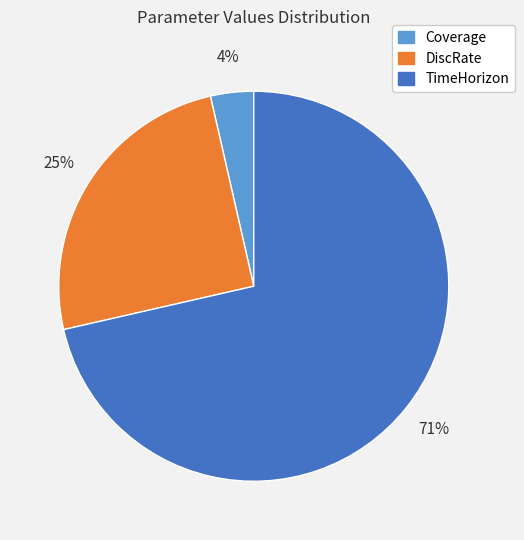

Between TimeHorizon and DiscRate, which is larger?

TimeHorizon